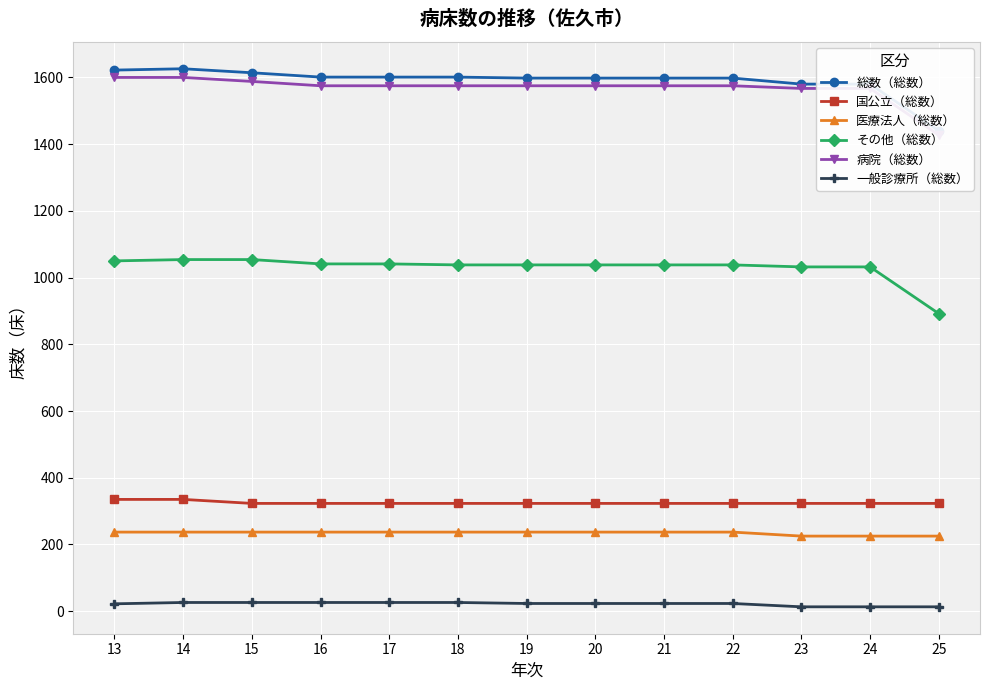

What is the lowest value of the 国公立（総数） series?

323